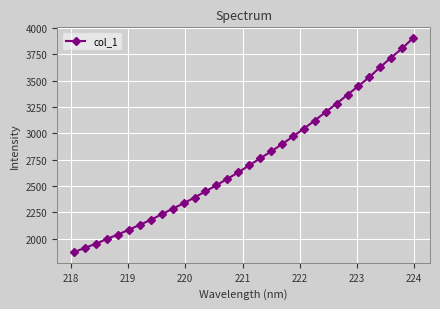

What is the value of the 22nd point from the left?

3045.4